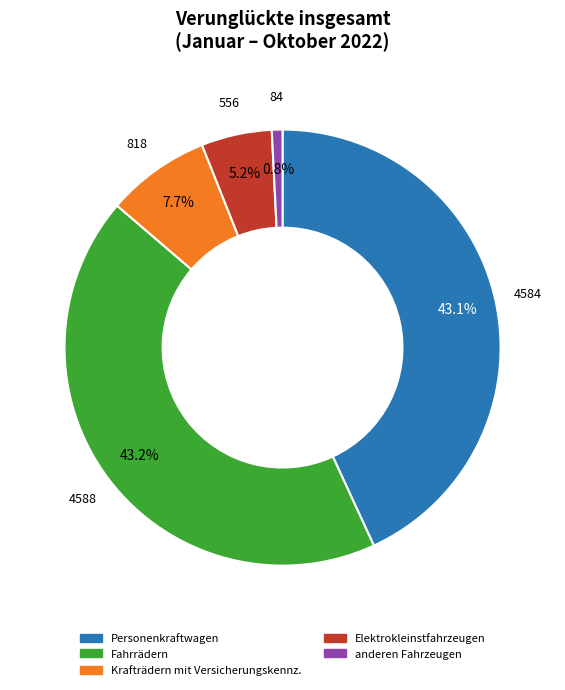

Approximately how many times larger is the value at Personenkraftwagen compared to anderen Fahrzeugen?

54.6